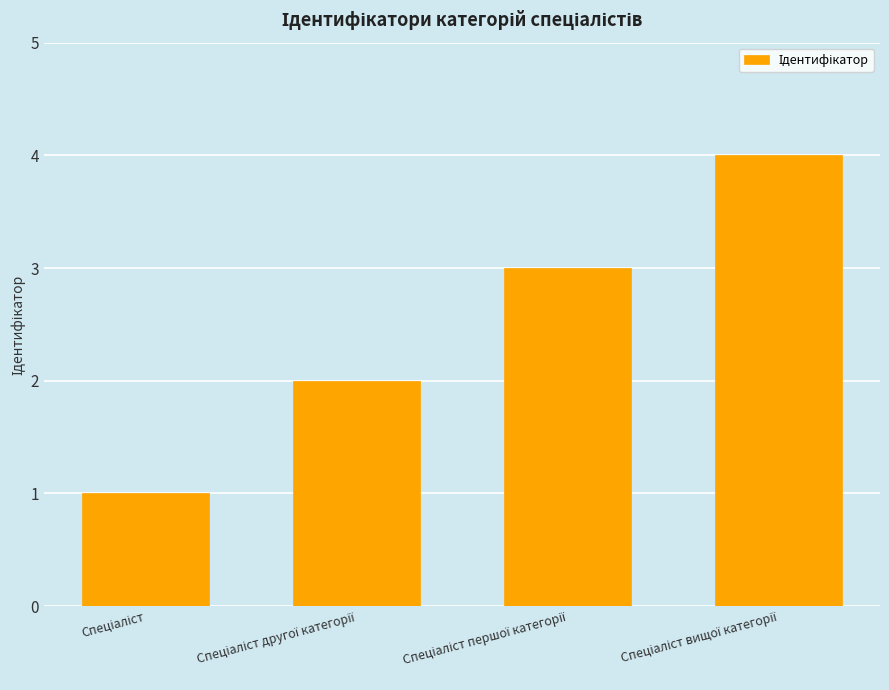

What is the maximum value shown in the chart?

4